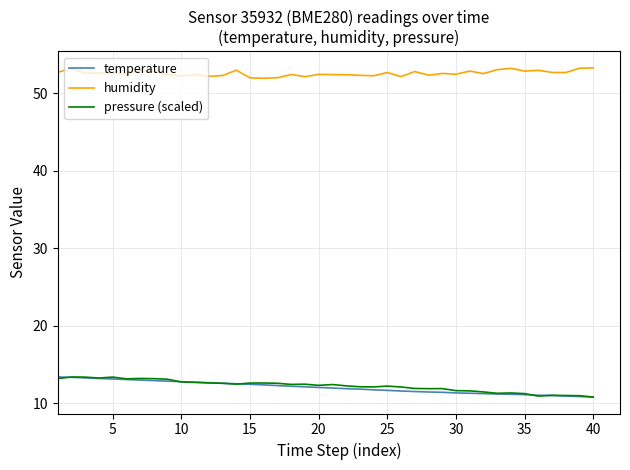

Which series has the largest total across all categories?

humidity